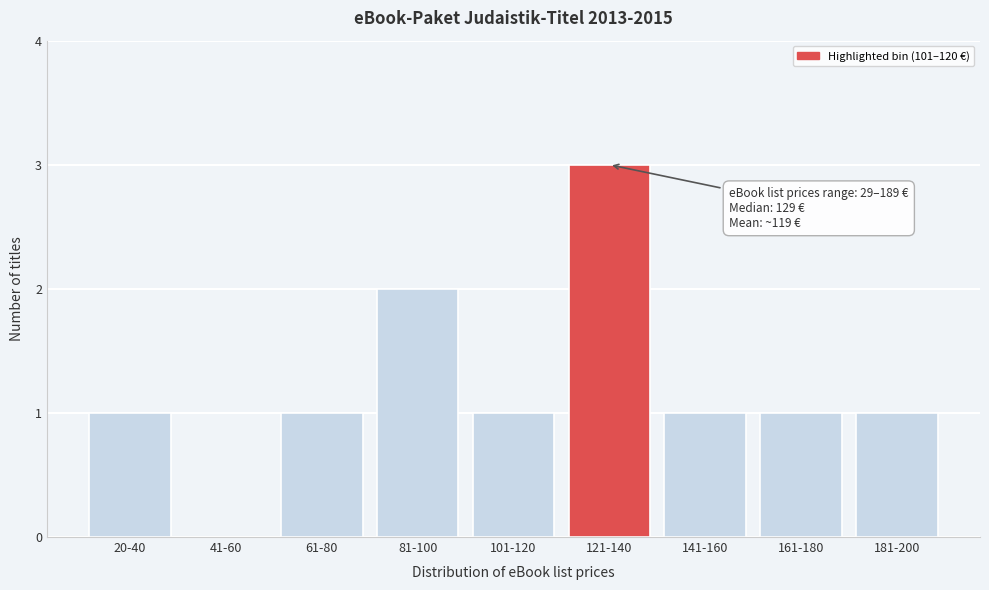

Reading right to left, list all the values displayed in this chart.

181-200=1	161-180=1	141-160=1	121-140=3	101-120=1	81-100=2	61-80=1	41-60=0	20-40=1